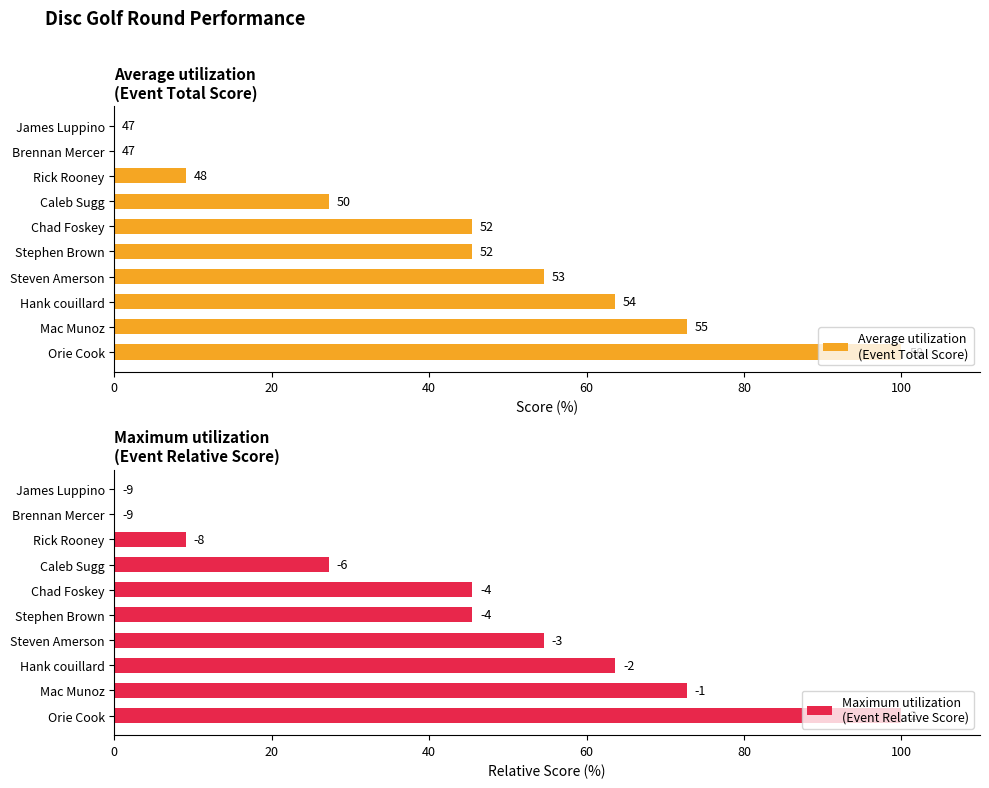

Reading left to right, what are all the values shown in this chart?

Average utilization
(Event Total Score): 0.0	0.0	9.1	27.3	45.5	45.5	54.5	63.6	72.7	100.0
Maximum utilization
(Event Relative Score): 0.0	0.0	9.1	27.3	45.5	45.5	54.5	63.6	72.7	100.0